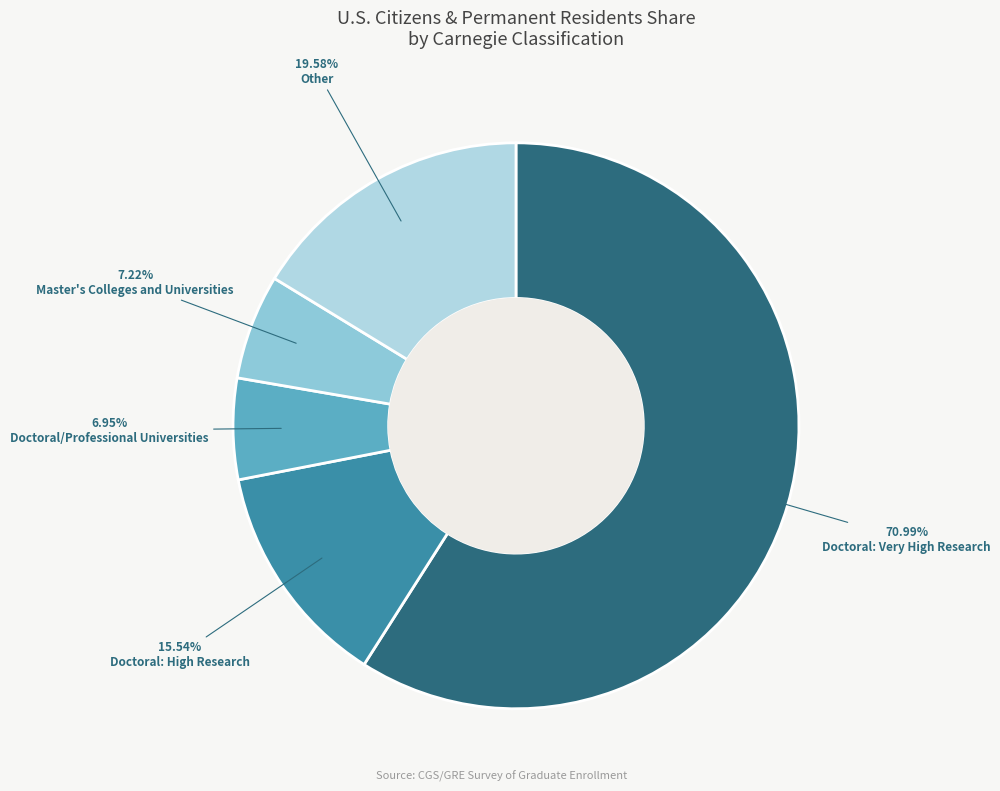

What is the total percentage of Master's Colleges and Universities and Doctoral/Professional Universities?

11.8%